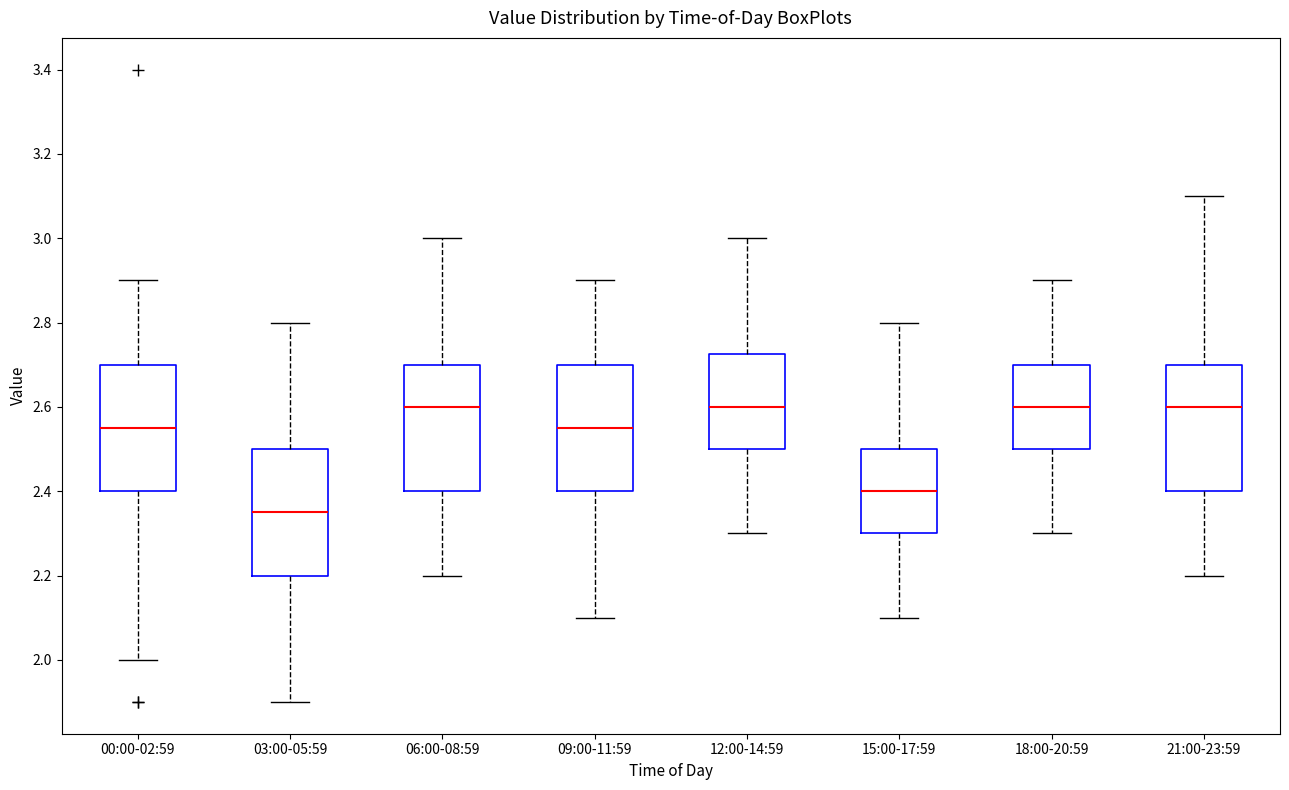

Which box has the lowest median line?

03:00-05:59